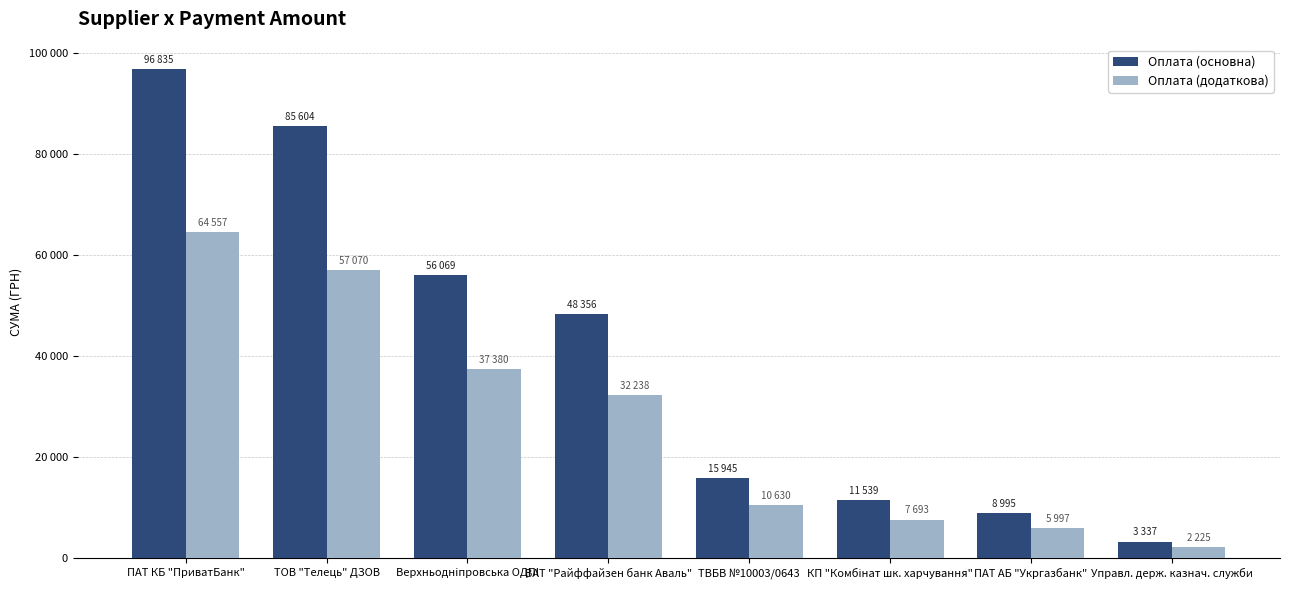

What are all the series names shown in the legend?

Оплата (основна), Оплата (додаткова)